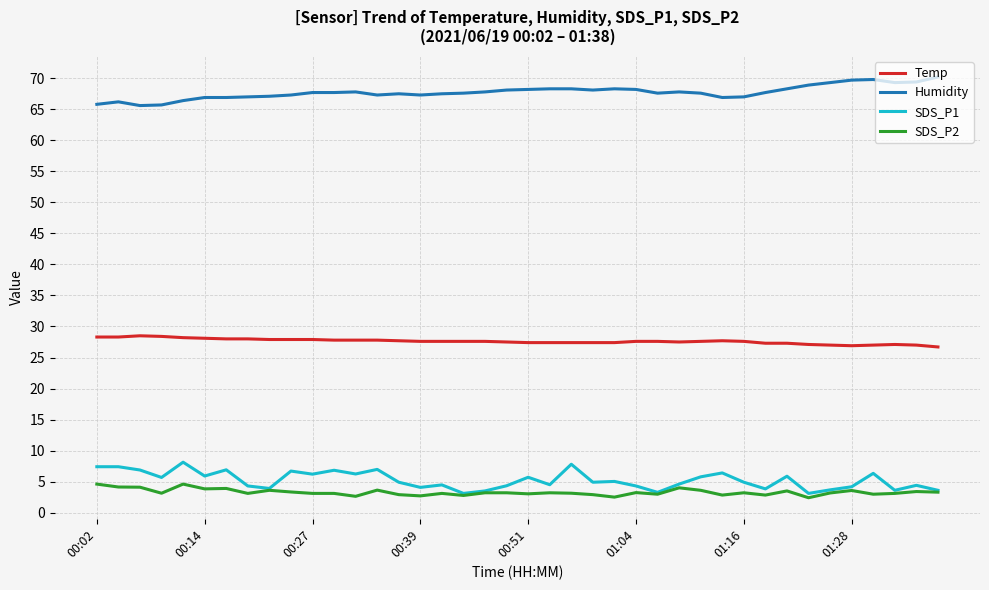

Rank the series by their maximum value, from highest to lowest.

Humidity, Temp, SDS_P1, SDS_P2